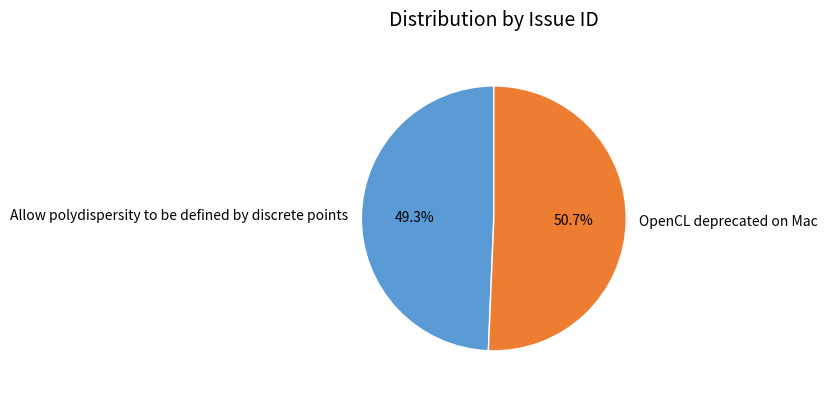

True or false: OpenCL deprecated on Mac accounts for 62% of the total.

False